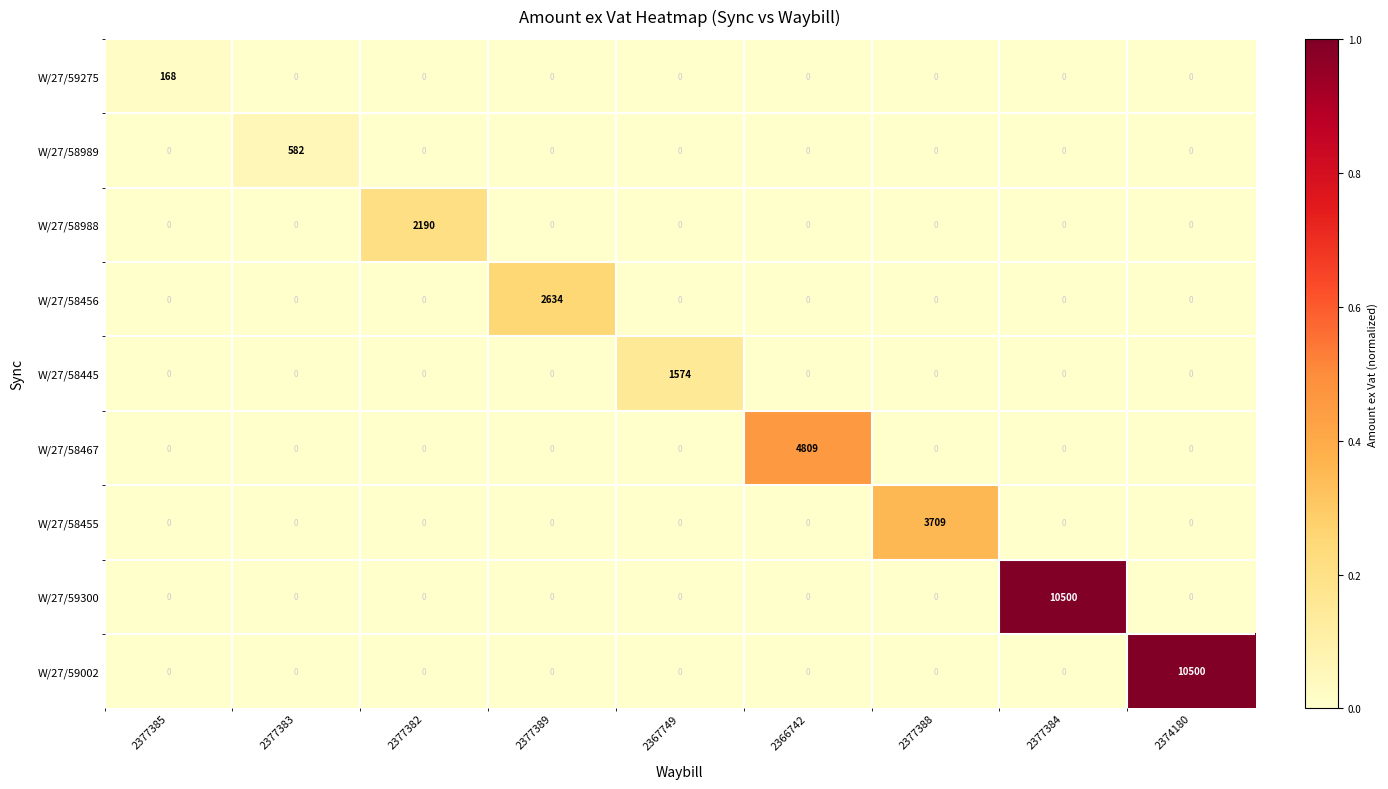

True or false: W/27/58989 has a value of 0 at 2377388.

True